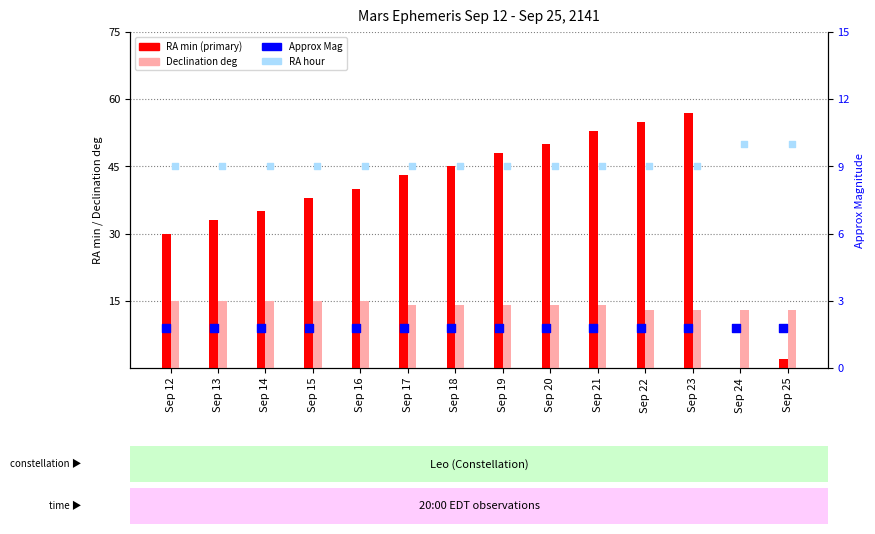

Which series contains the highest Y value?

RA min (primary)